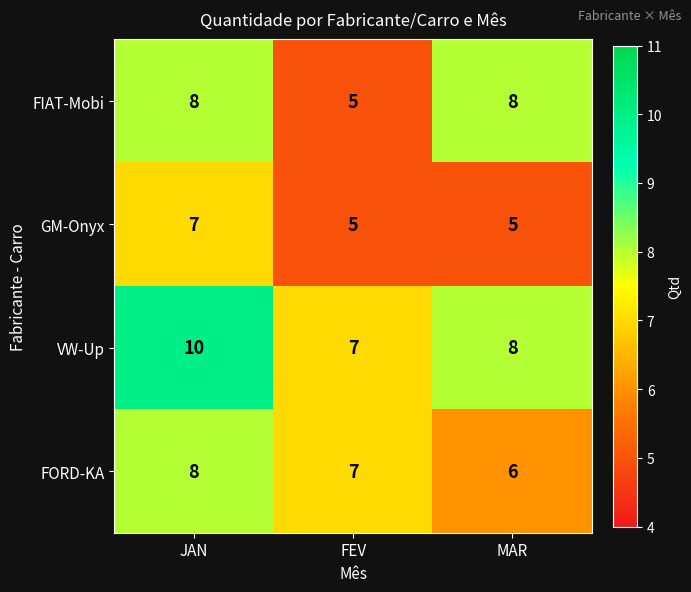

How many data points does each series have?

3